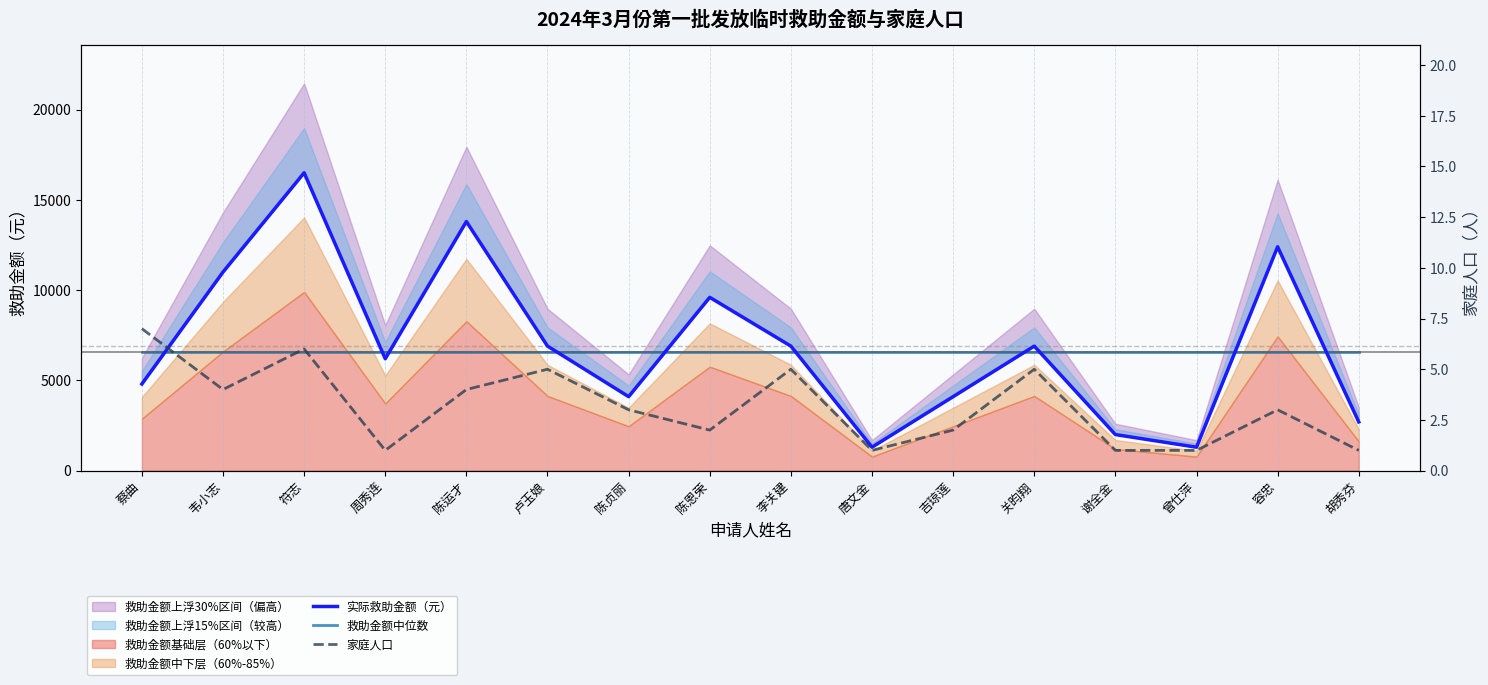

True or false: 救助金额中位数 and 家庭人口 cross at least once.

False